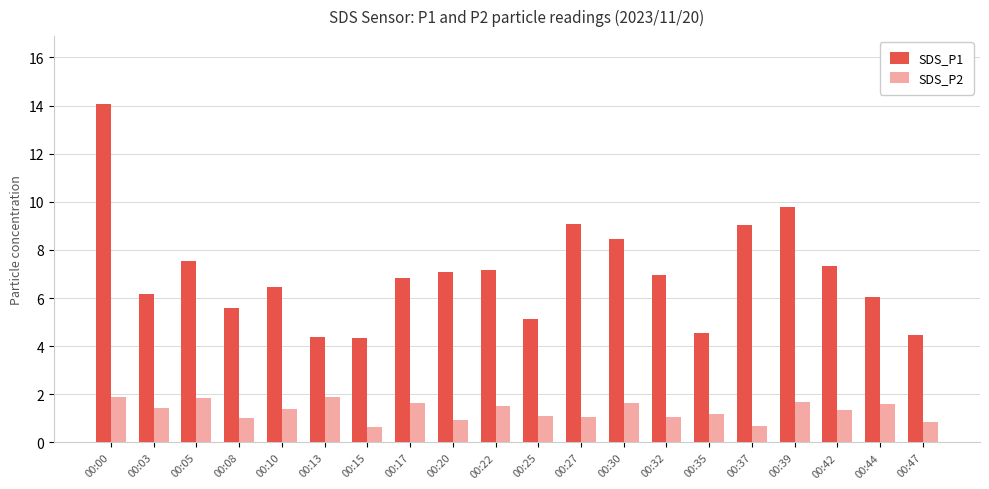

What is the difference between the maximum and second lowest values in the SDS_P2 series?

1.2